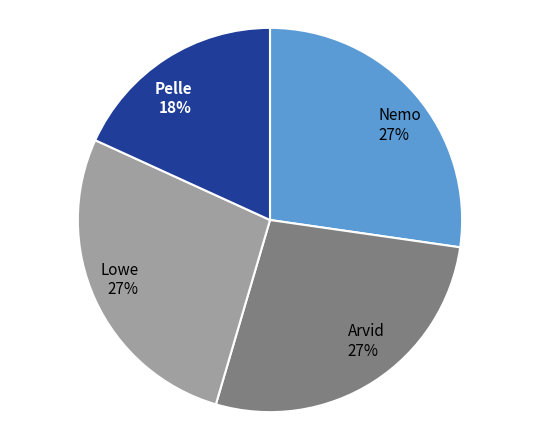

How many slices are in this pie chart?

4